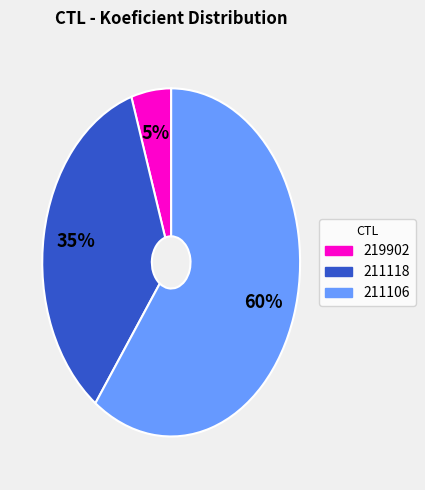

How many segments does this pie chart have?

3